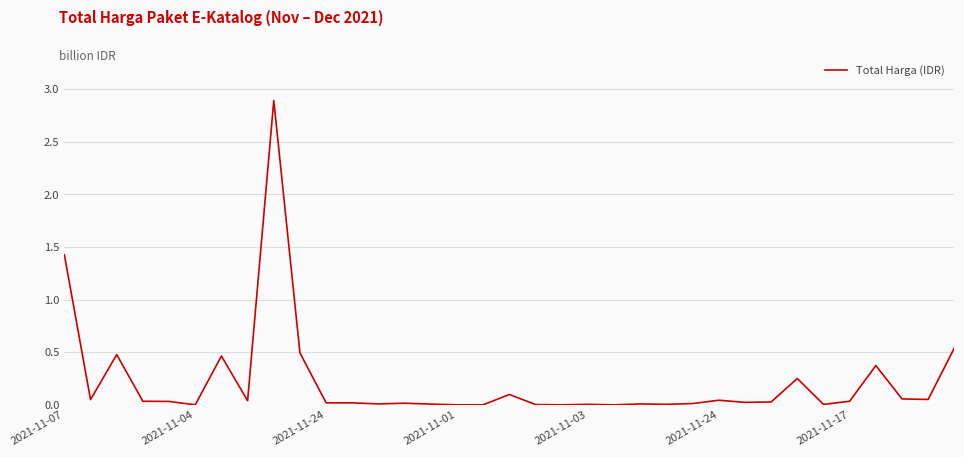

What is the difference between the maximum and minimum values?

2.9